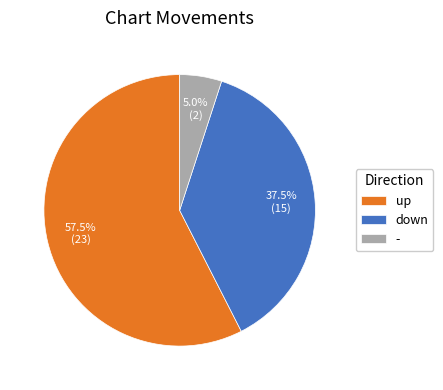

To the nearest percent, what is the average slice percentage?

33%